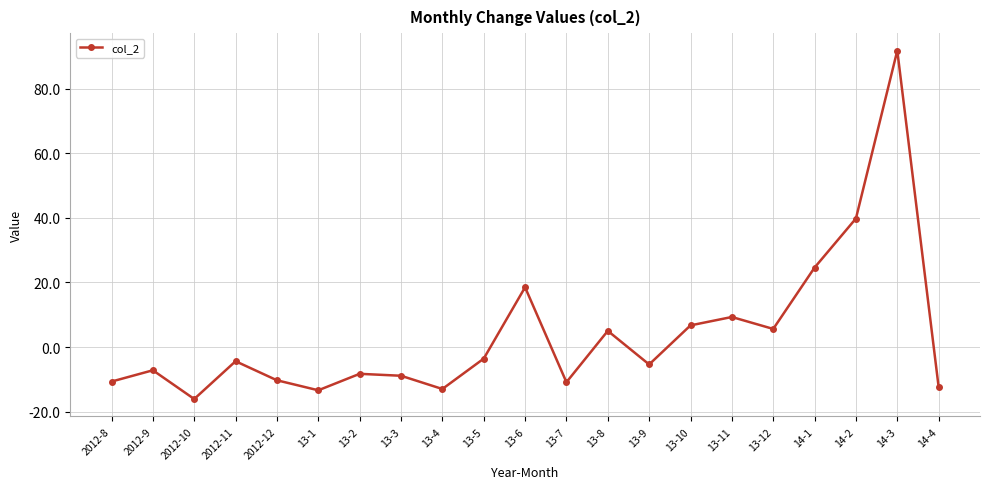

Where is the first local maximum?

2012-9